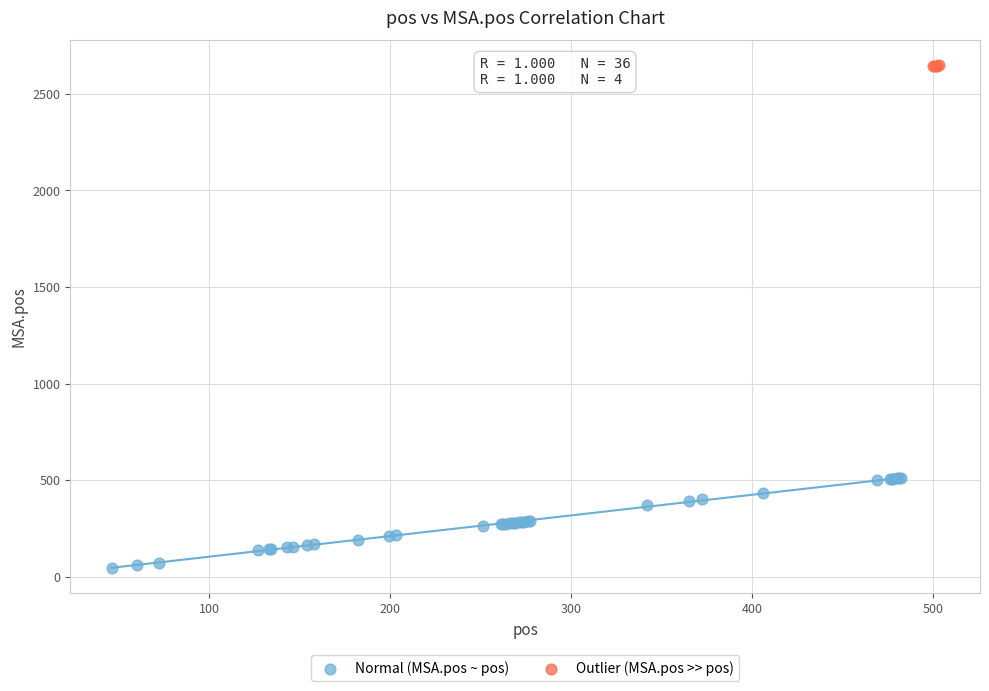

Which series has the largest Y range (max minus min)?

Normal (MSA.pos ~ pos)